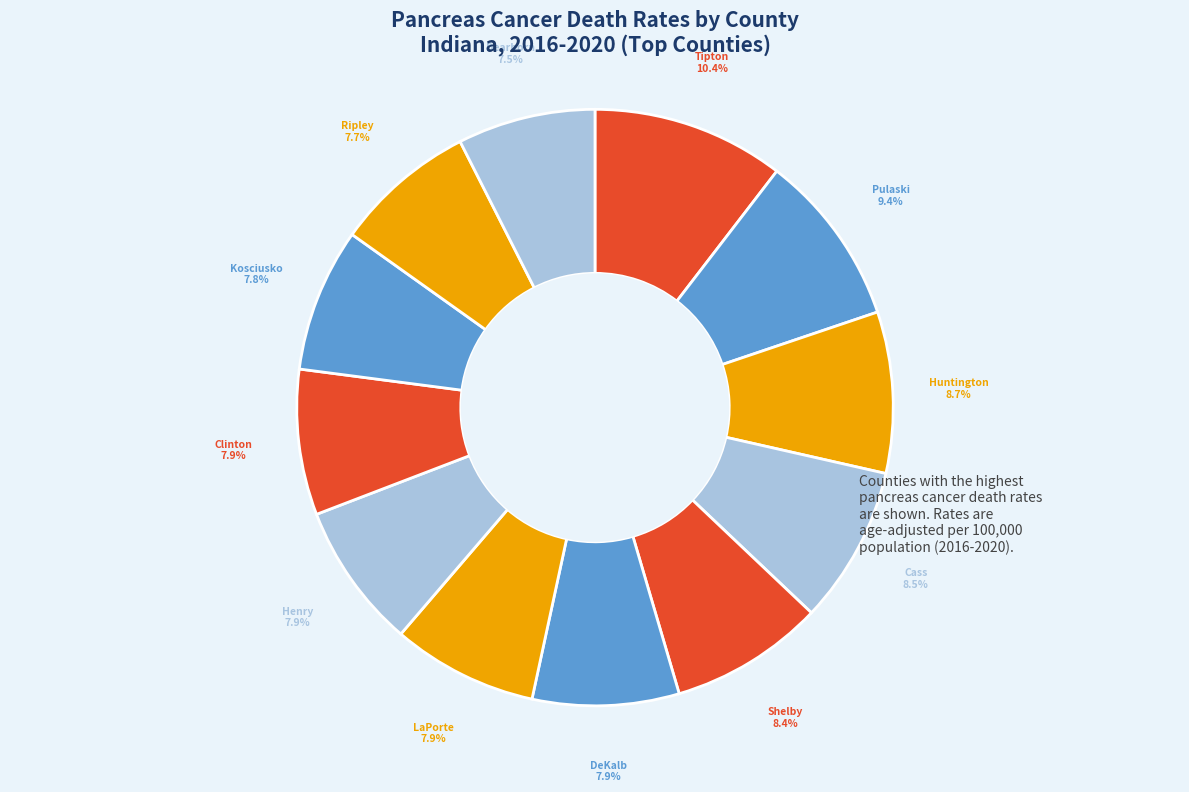

What is the smallest slice in the pie chart?

Dearborn County